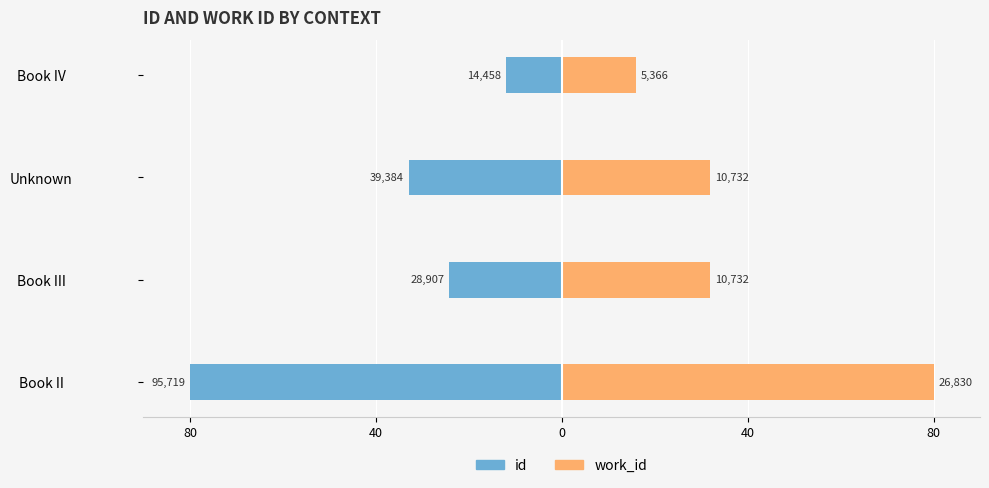

What is the average value of the work_id series?

40.0